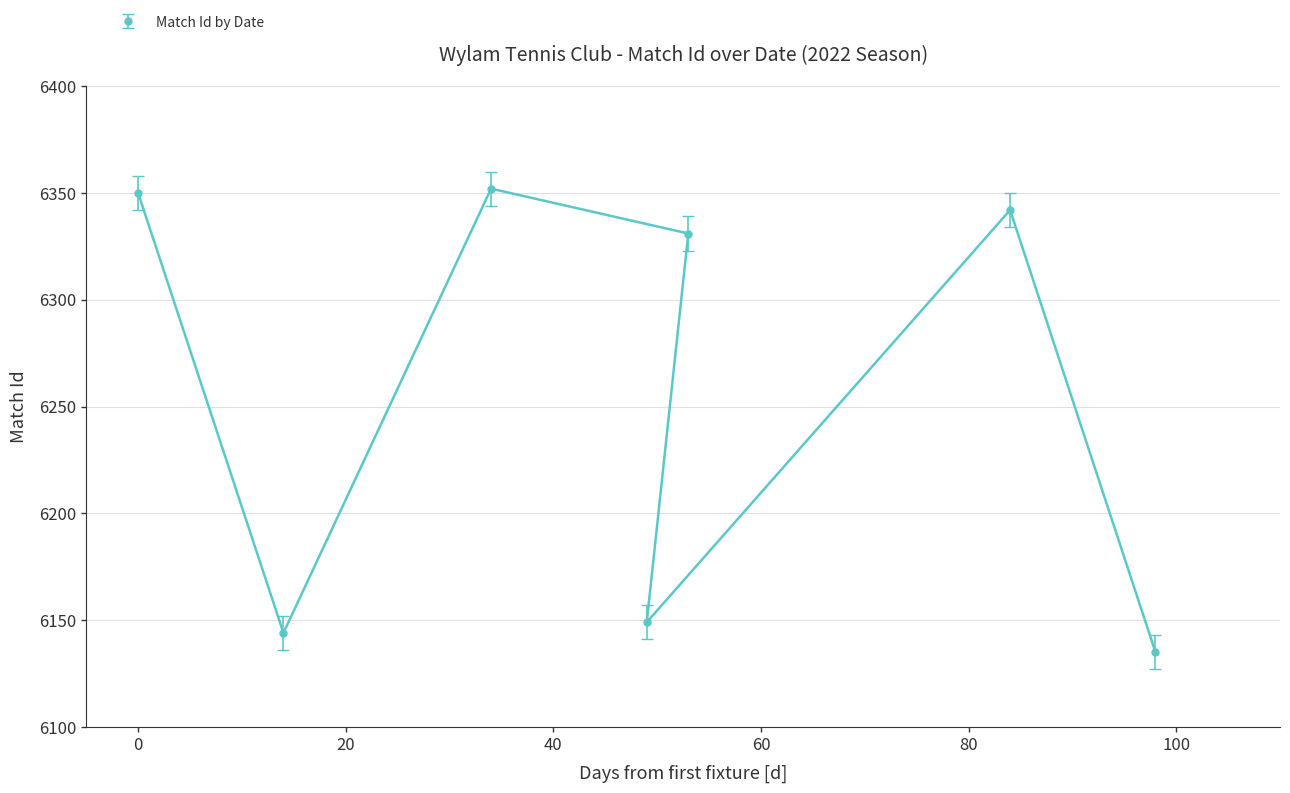

What is the value of the 1st point from the left?

6350